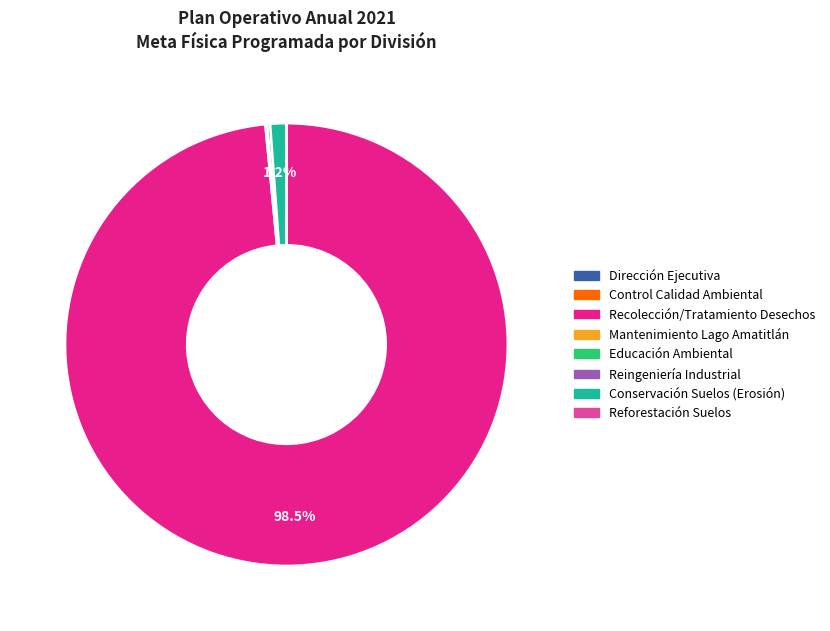

Which category accounts for the majority?

Recolección/Tratamiento Desechos